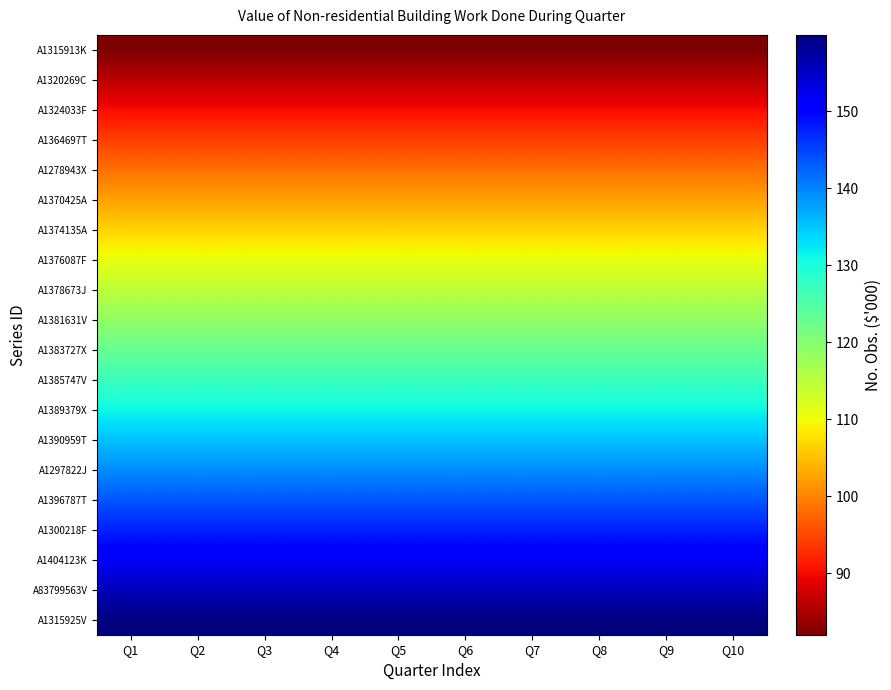

Which series has the largest total across all categories?

A1315925V